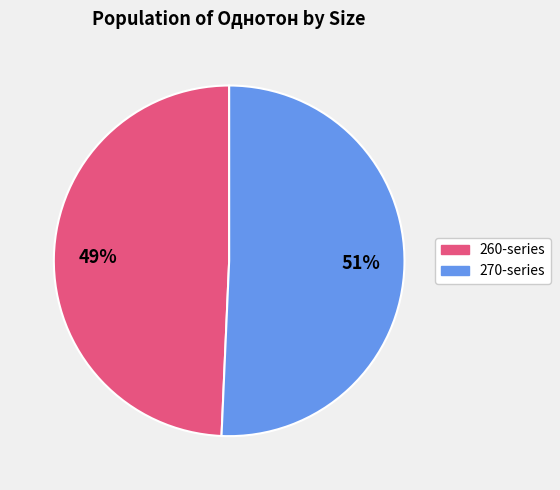

How many slices are in this pie chart?

2